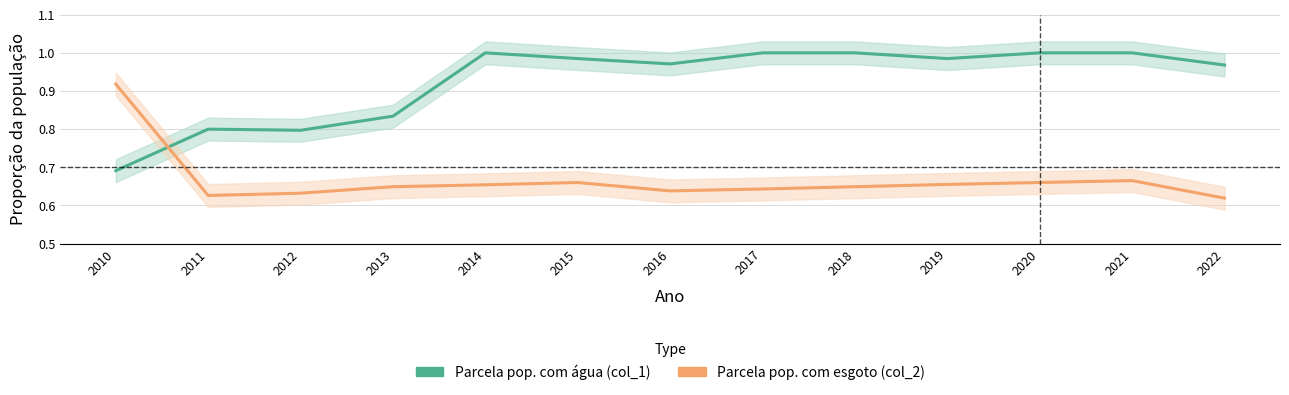

Reading left to right, what are all the values shown in this chart?

Parcela da população total que mora em area com agua (col_1): 0.7	0.8	0.8	0.8	1.0	1.0	1.0	1.0	1.0	1.0	1.0	1.0	1.0
Parcela da população total que mora em area com esgoto (col_2): 0.9	0.6	0.6	0.6	0.7	0.7	0.6	0.6	0.6	0.7	0.7	0.7	0.6